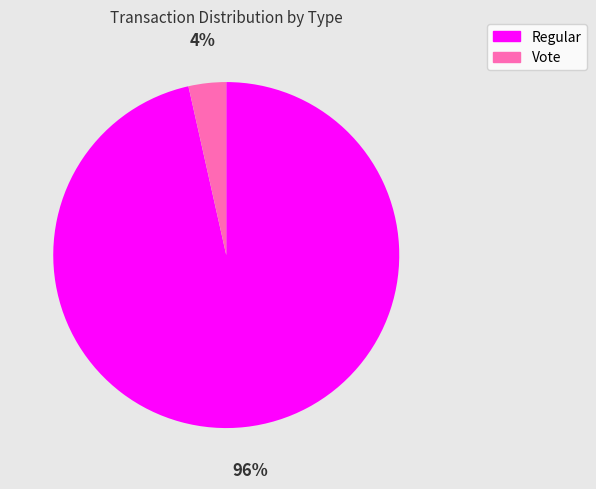

Between Vote and Regular, which is larger?

Regular